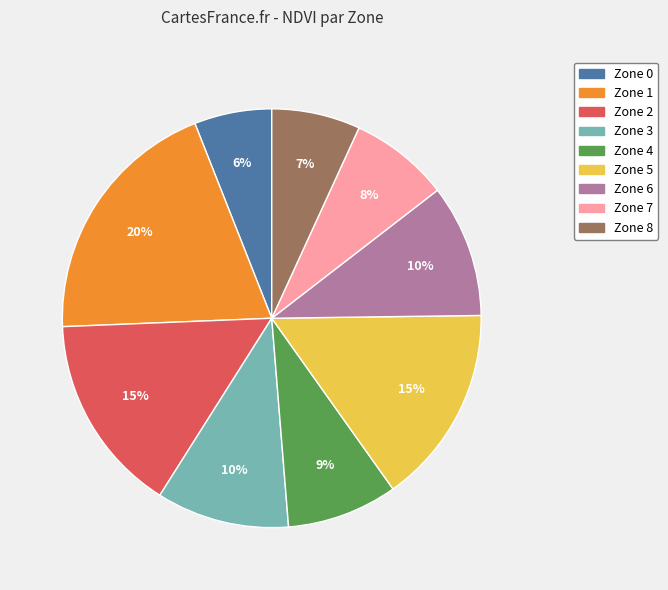

To the nearest percent, what portion does Zone 0 represent?

6%